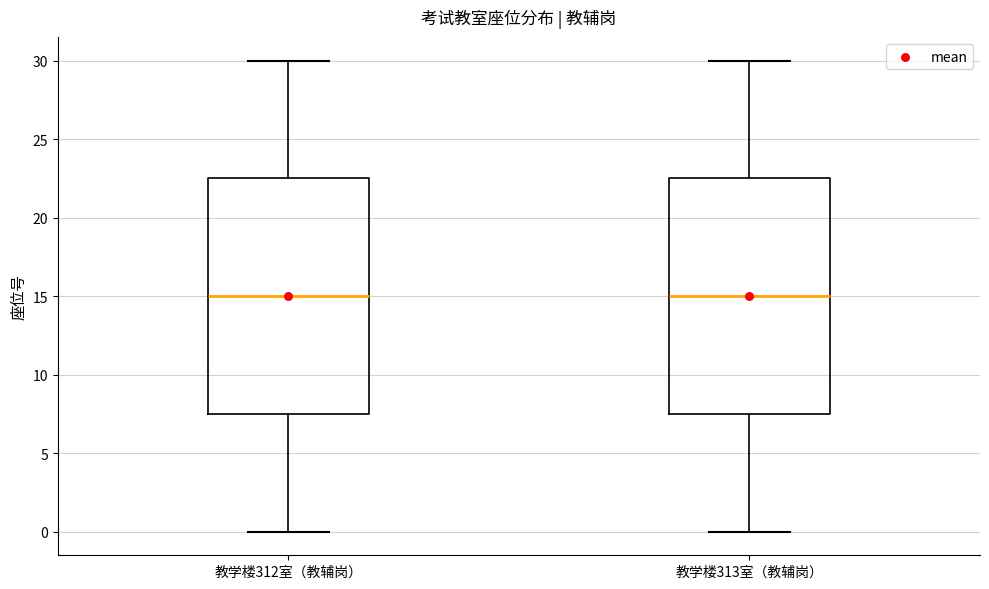

Reading left to right, read every box against the y-axis: the position of its median line, the range the box covers, and the ends of its whiskers. The values are not printed on the chart, so give them approximately, as read against the axis.

教学楼312室（教辅岗）: median 15.0, box 7.5 to 22.5, whiskers 0.0 to 30.0
教学楼313室（教辅岗）: median 15.0, box 7.5 to 22.5, whiskers 0.0 to 30.0